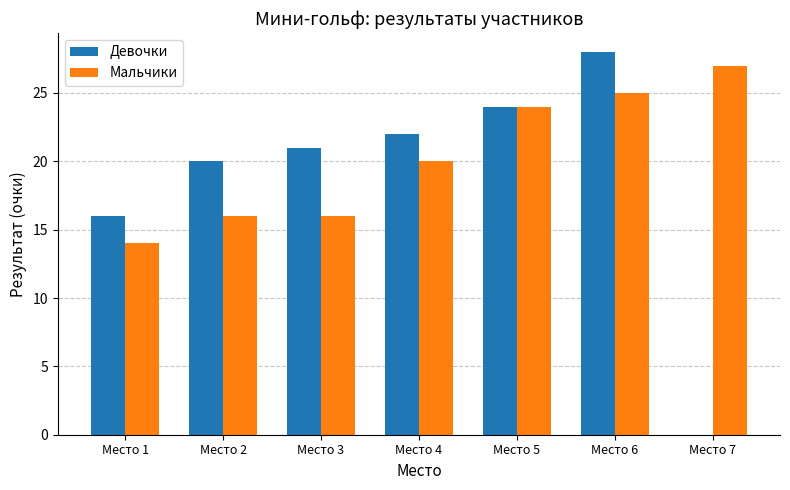

What is the maximum value for Девочки?

28